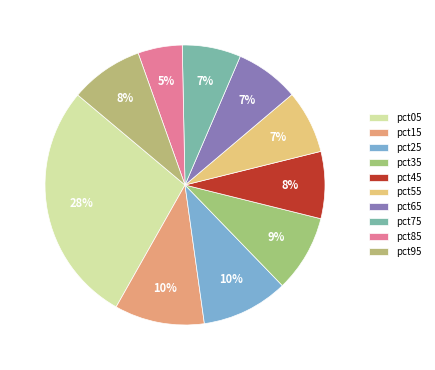

True or false: pct65 accounts for 7% of the total.

True